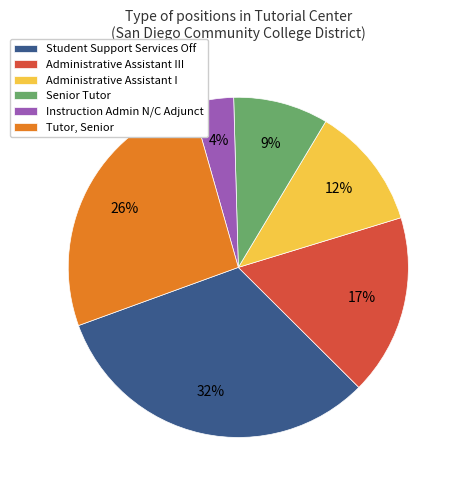

Do Senior Tutor and Administrative Assistant I together represent more than half of the pie?

No